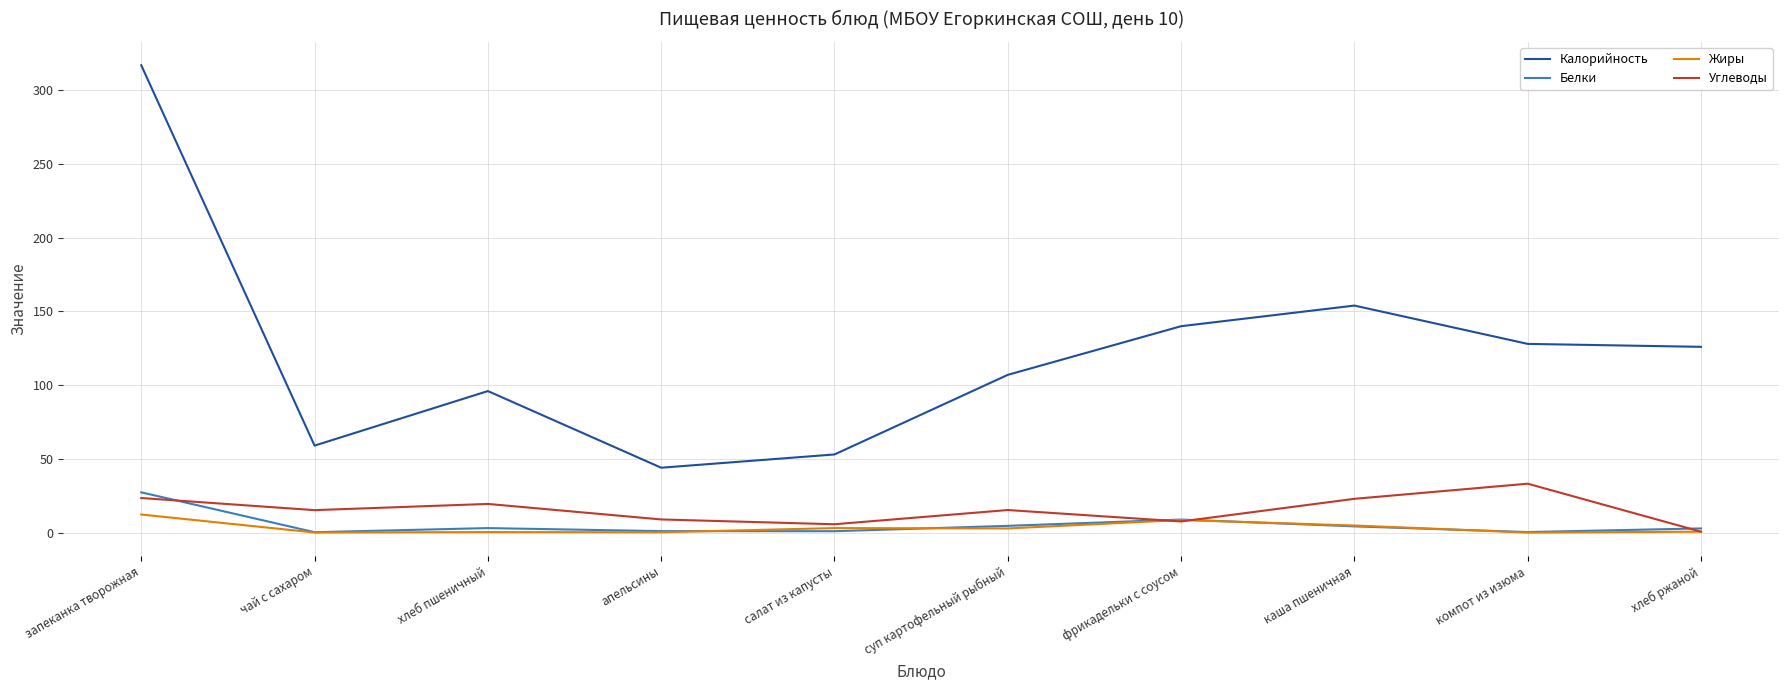

True or false: Калорийность and Углеводы cross at least once.

False